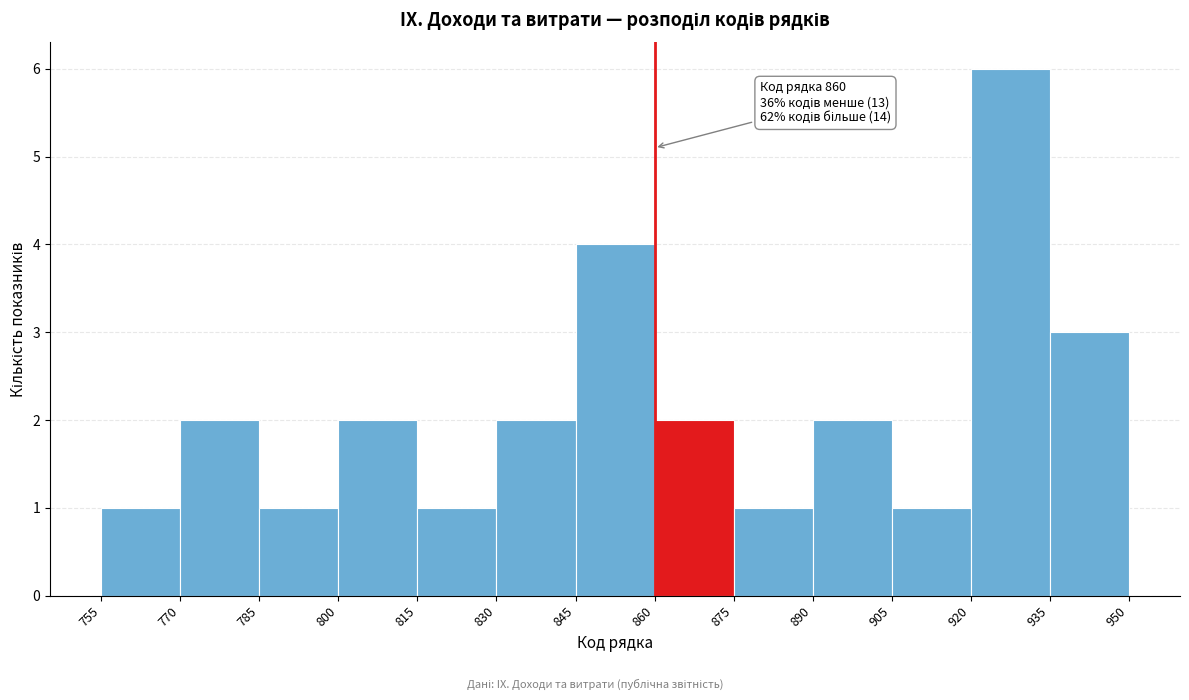

Which range on the x-axis has the tallest bar?

920 to 935